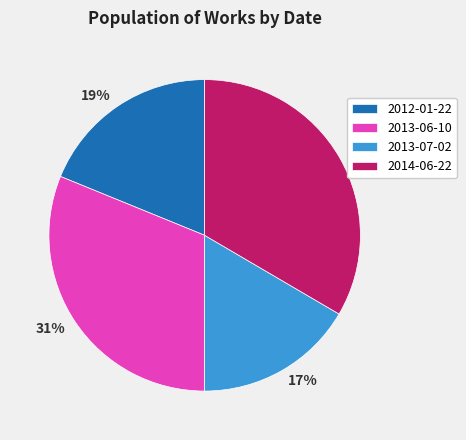

Between 2013-07-02 and 2014-06-22, which is larger?

2014-06-22